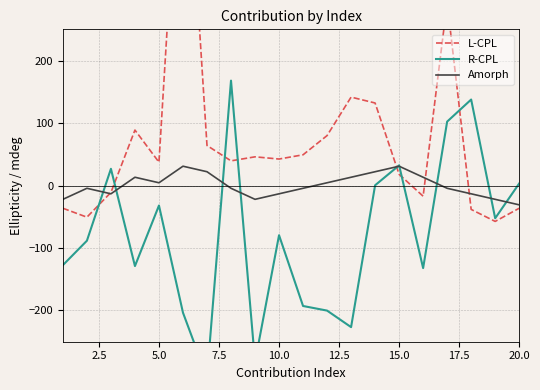

True or false: R-CPL has more than 2 interior local peaks.

True